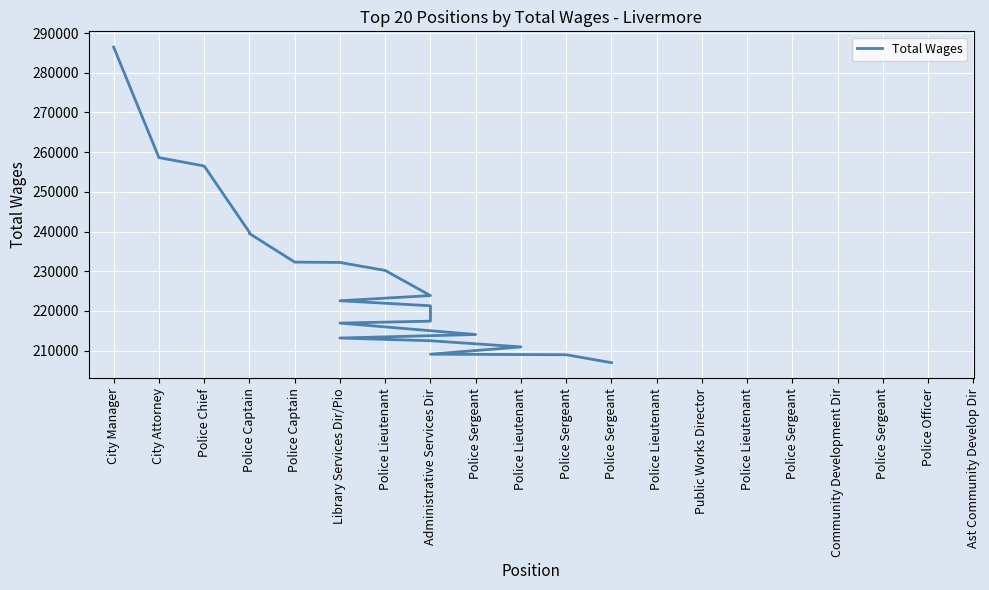

Is it true that the value at City Attorney is 258635?

True